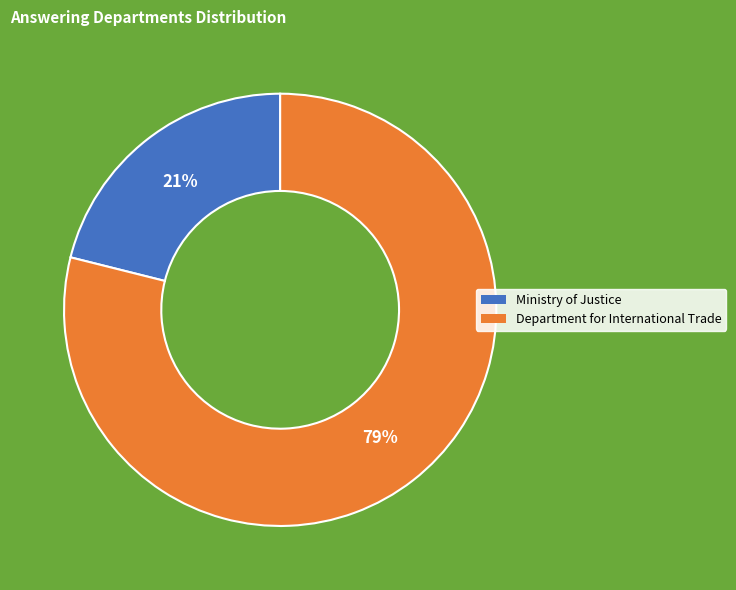

Is there a majority slice in this chart?

Yes